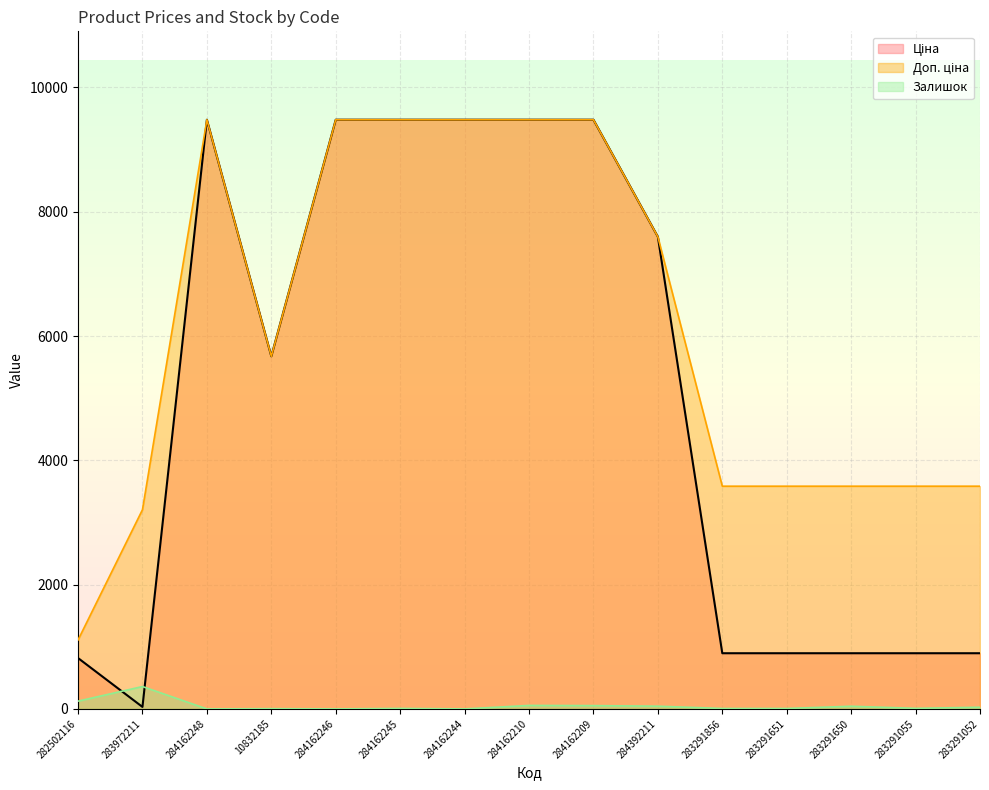

True or false: Ціна has a value of 6242.4 at 284162245.

False